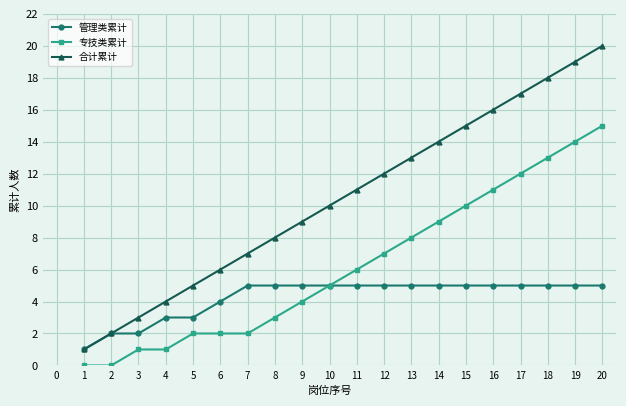

Which series has the largest total across all categories?

合计累计